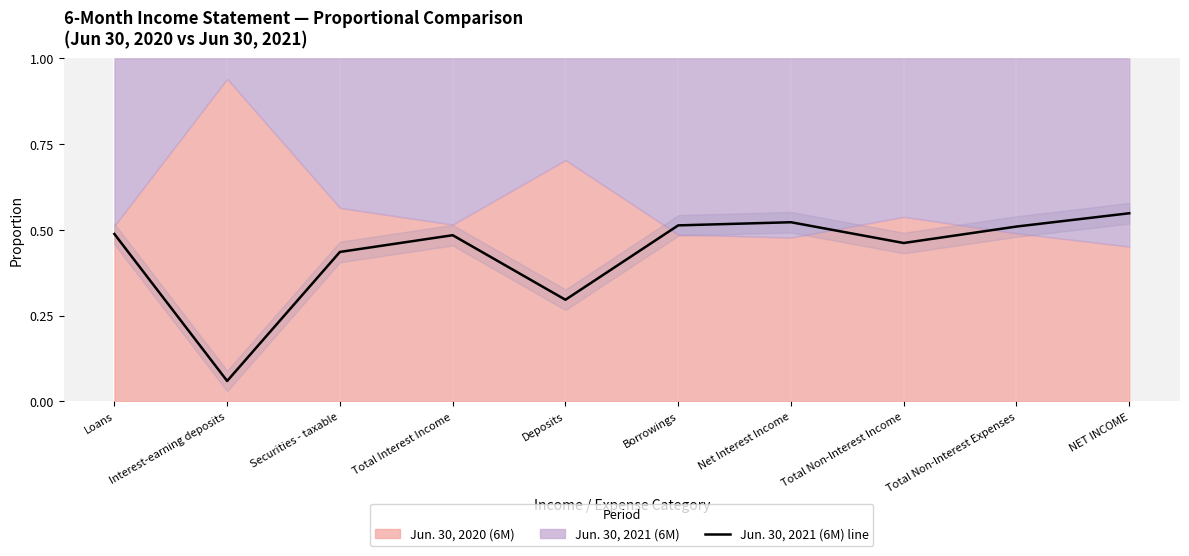

Rank the categories by value from lowest to highest.

Interest-earning deposits, Deposits, Securities - taxable, Total Non-Interest Income, Total Interest Income, Loans, Total Non-Interest Expenses, Borrowings, Net Interest Income, NET INCOME